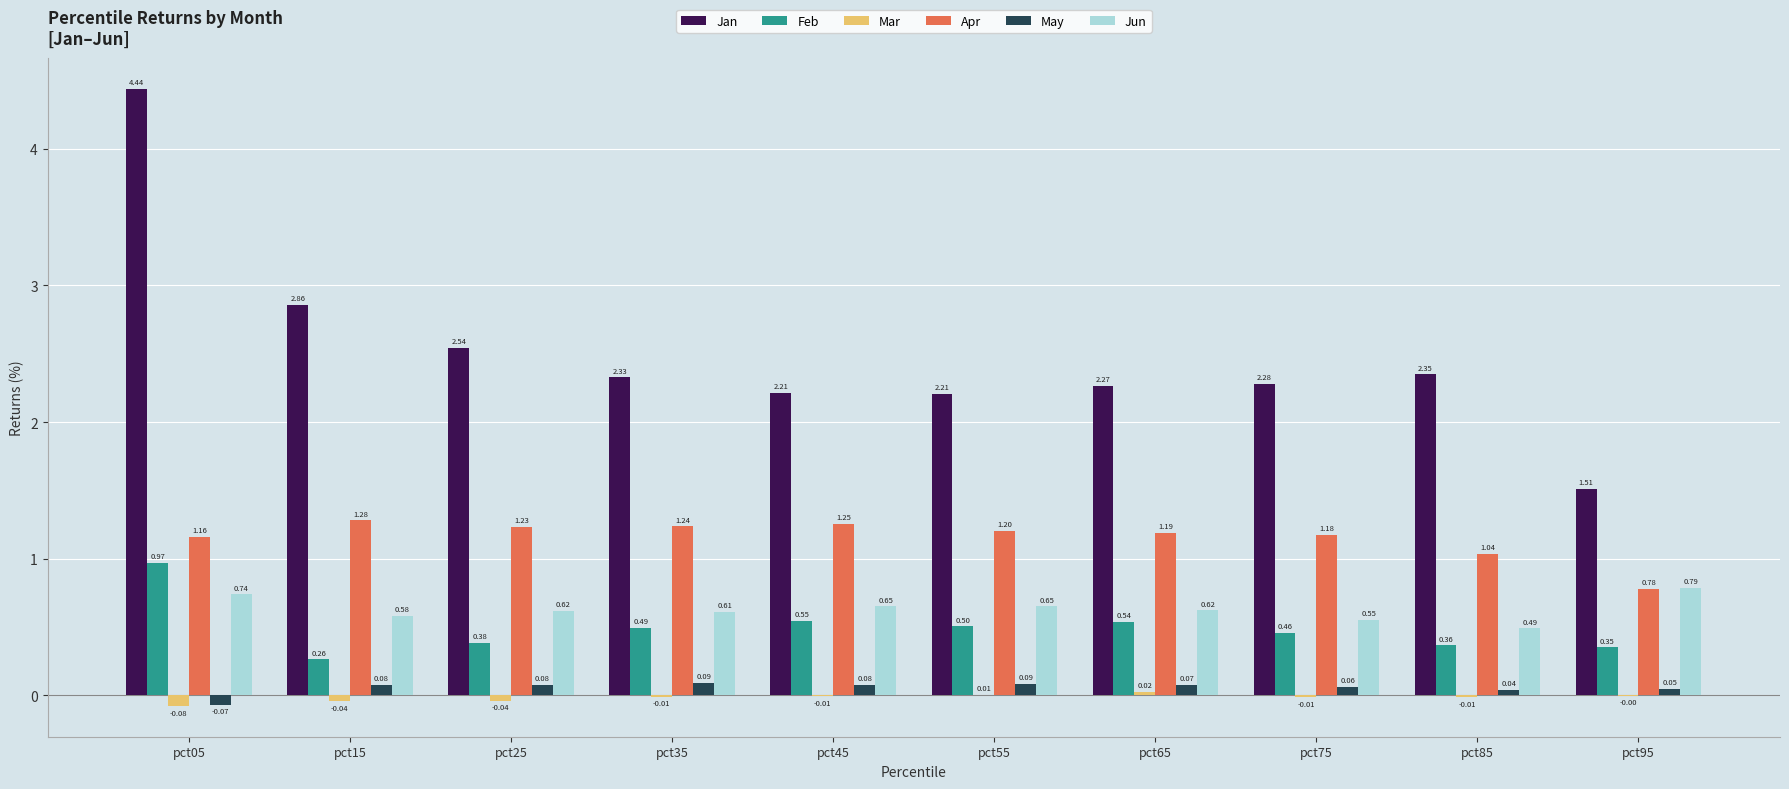

At which category is the sum across all series the highest?

pct05